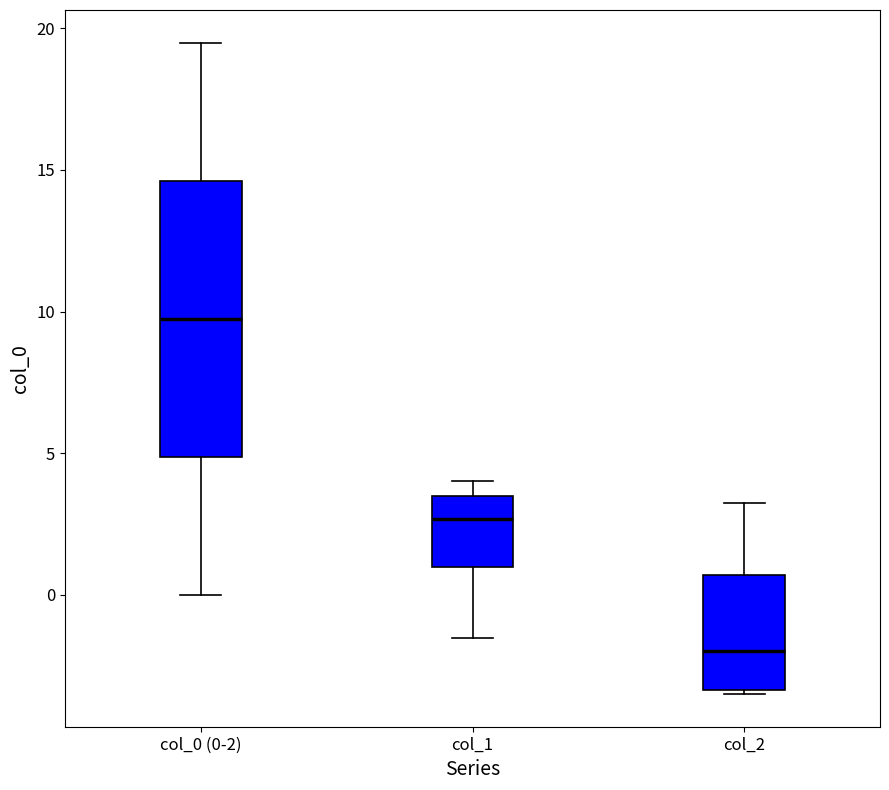

Where does the lower whisker of the box for col_1 end on the y-axis? The values are not printed on the chart, so give them approximately, as read against the axis.

-1.5